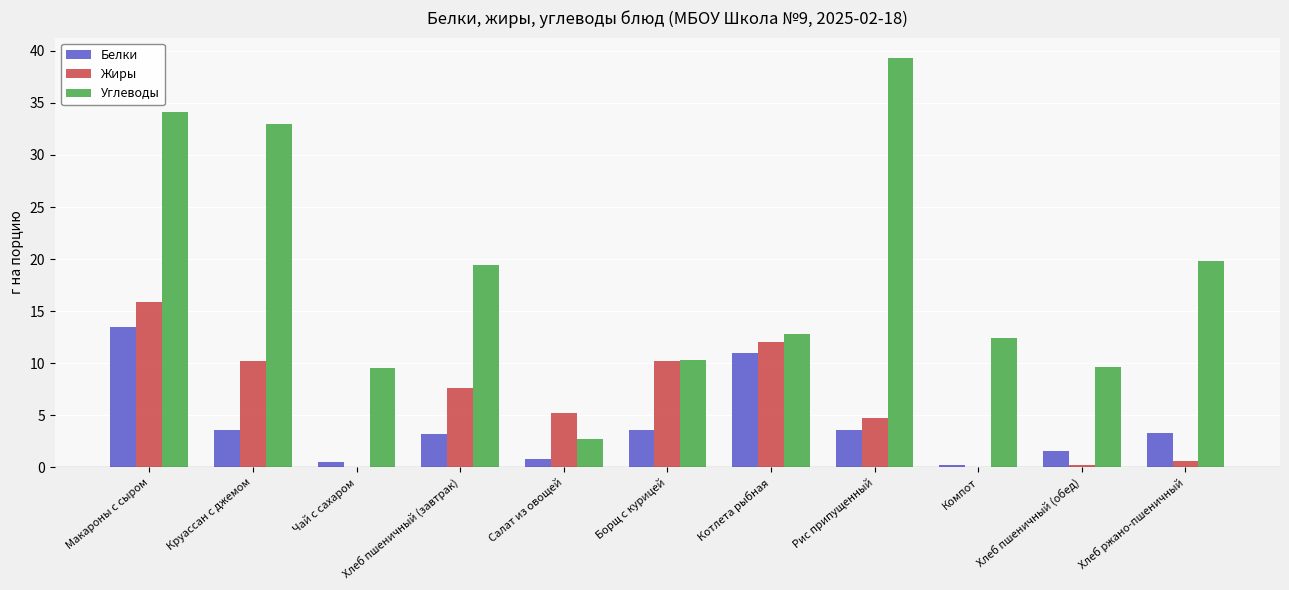

What is the sum of all Белки values?

44.9